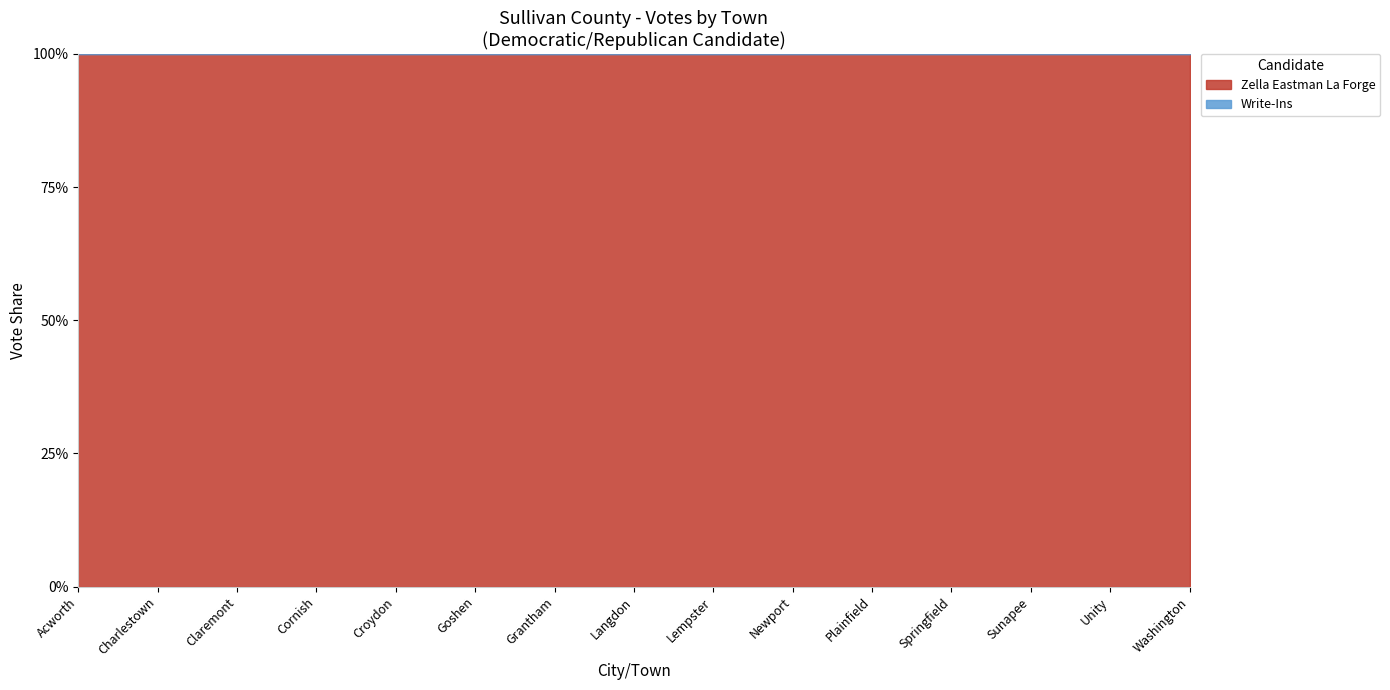

True or false: Write-Ins and Zella Eastman La Forge cross at least once.

False